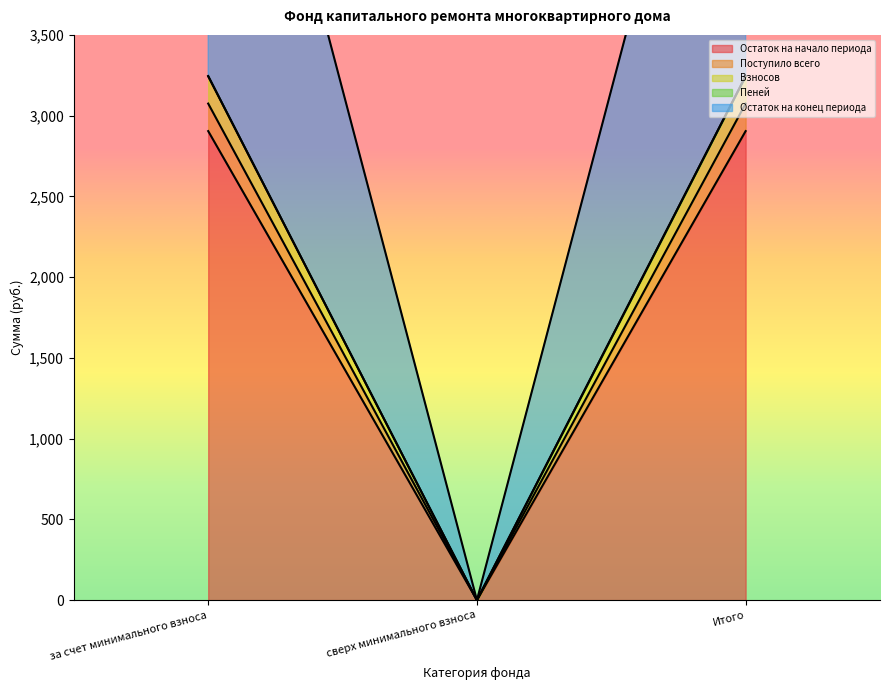

Read the Остаток на конец периода value at Итого.

6319.7